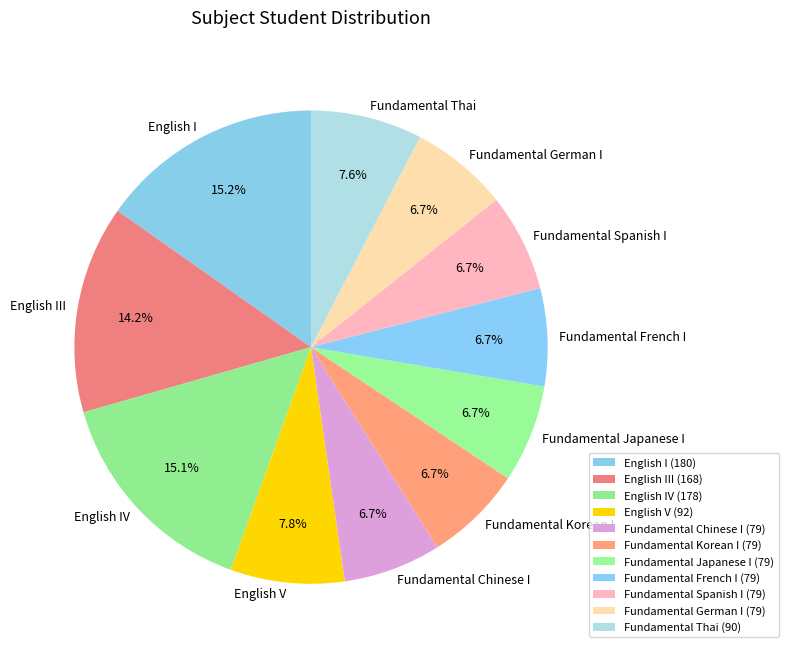

To the nearest percent, what is the difference between the Fundamental German I and English V slice percentages?

1%